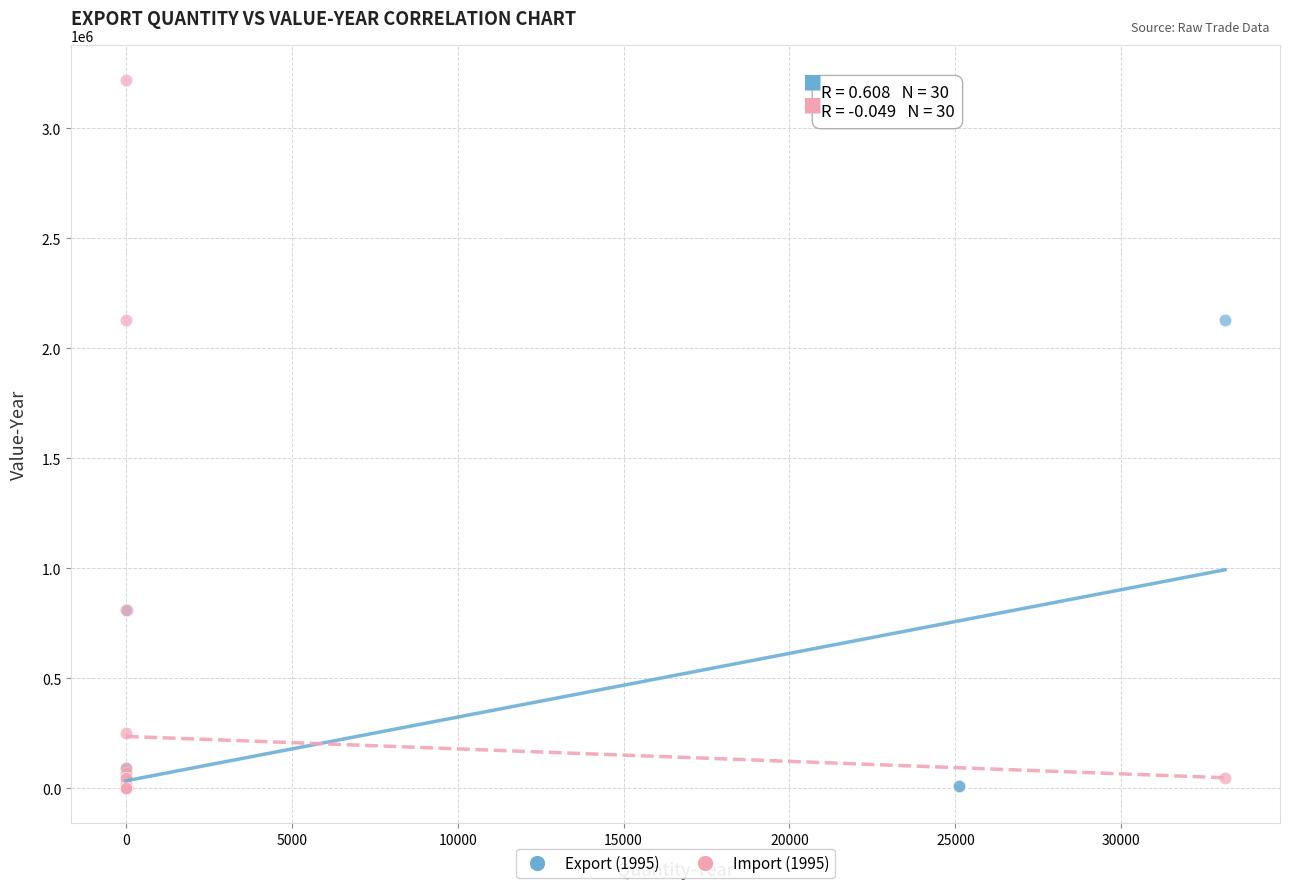

Which series reaches the maximum Y coordinate?

Import (1995)